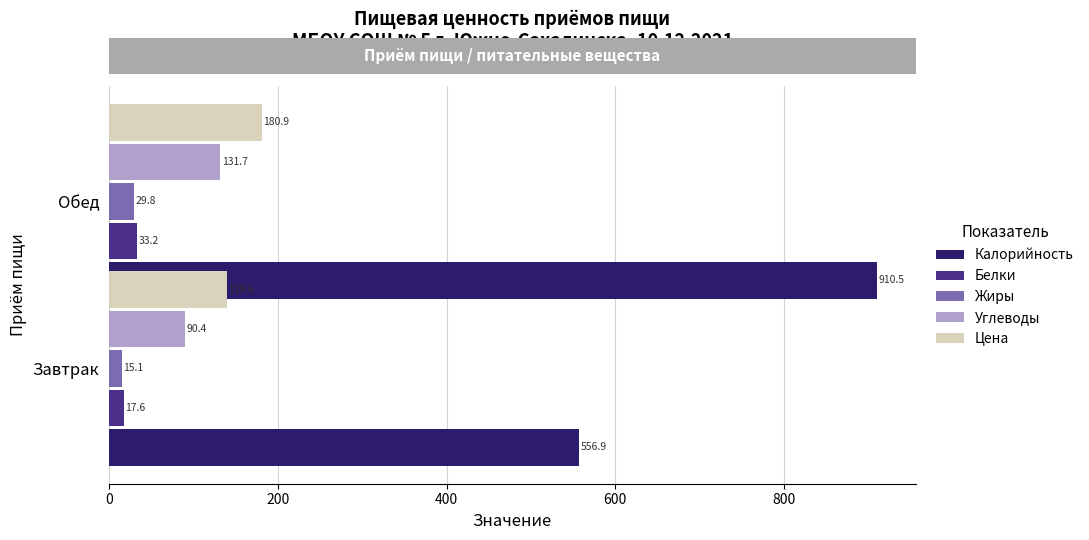

What is the difference between the highest and lowest values at Завтрак?

541.8